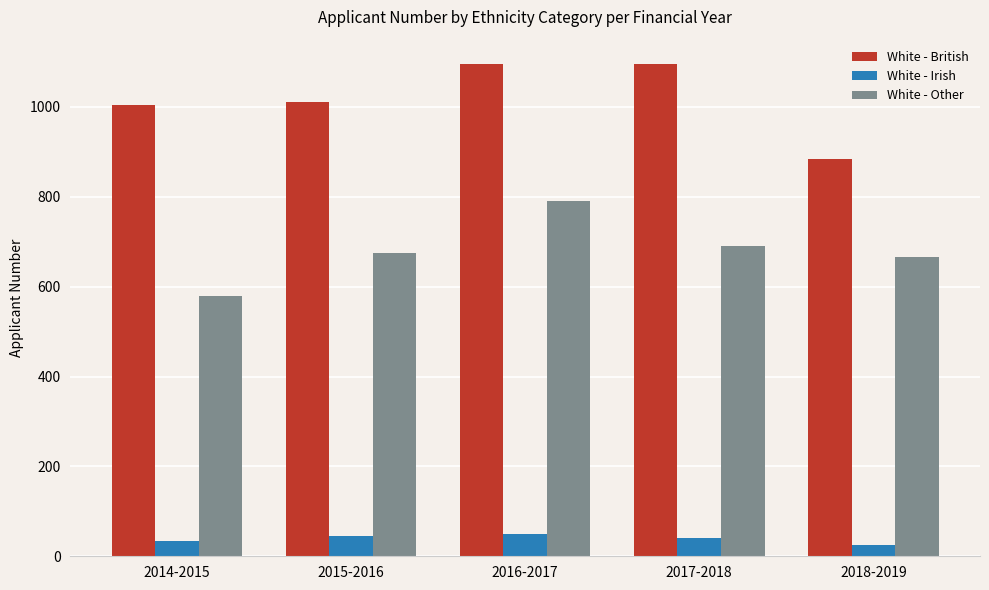

At which category is the sum across all series the highest?

2016-2017